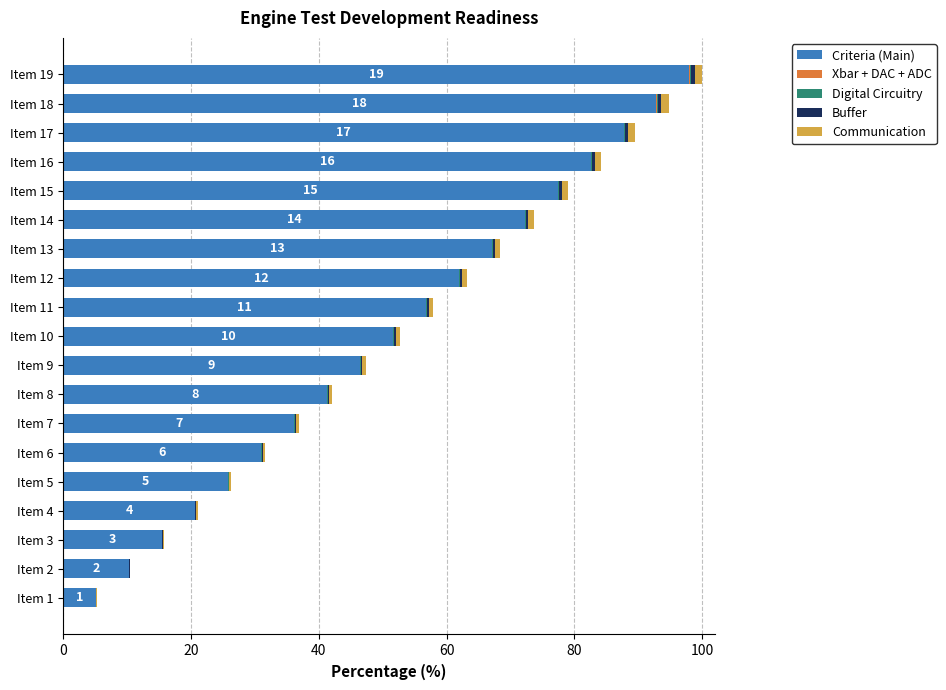

What is the maximum value for Criteria (Main)?

98.0